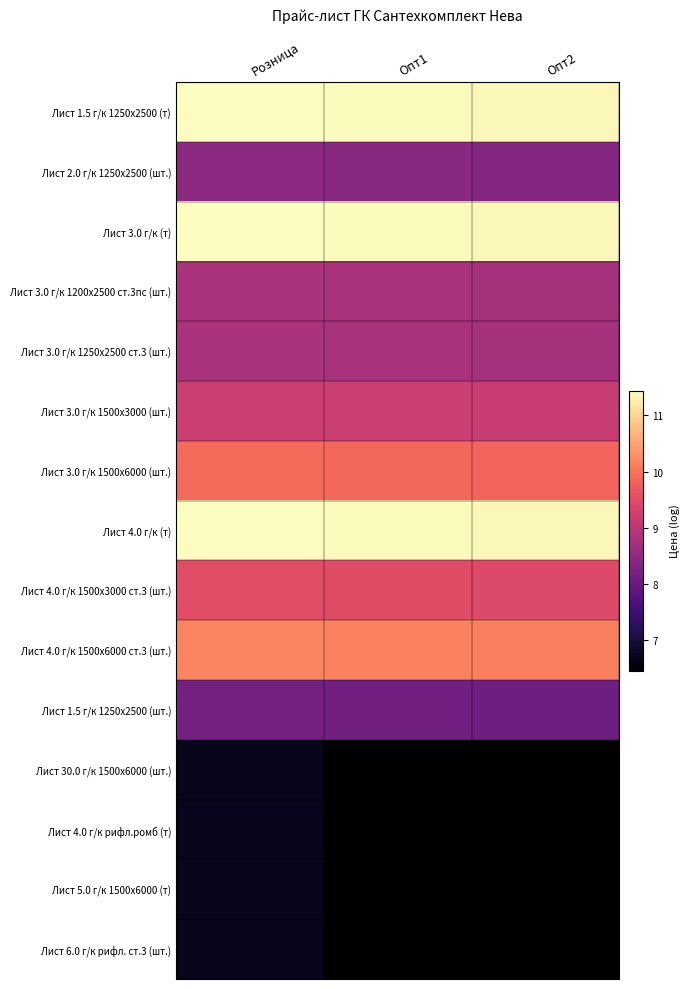

How many series are shown in this chart?

15